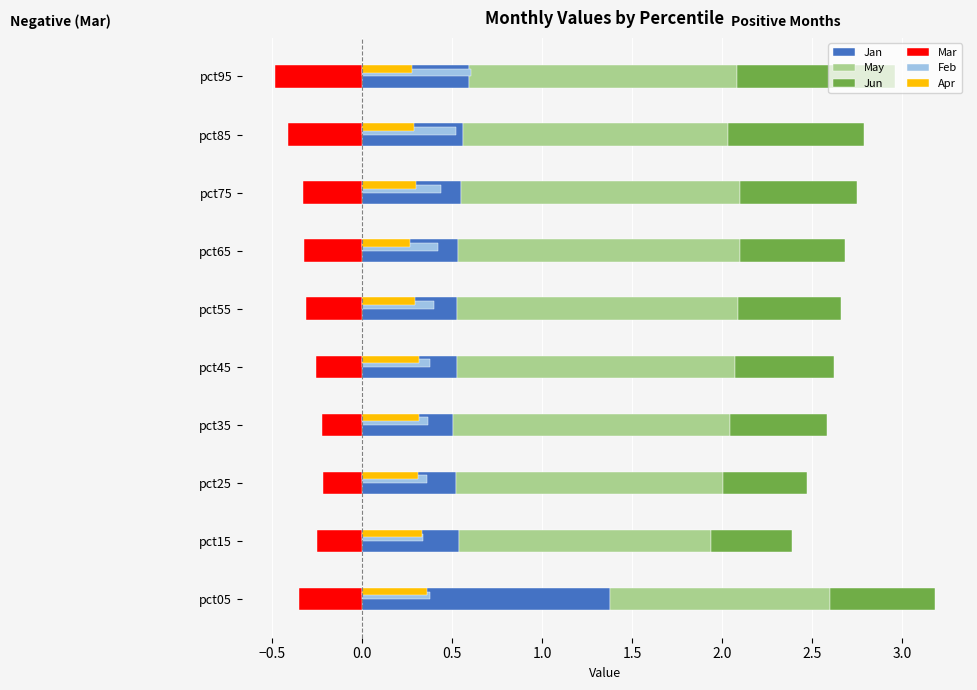

What is the lowest value of the Mar series?

-0.5